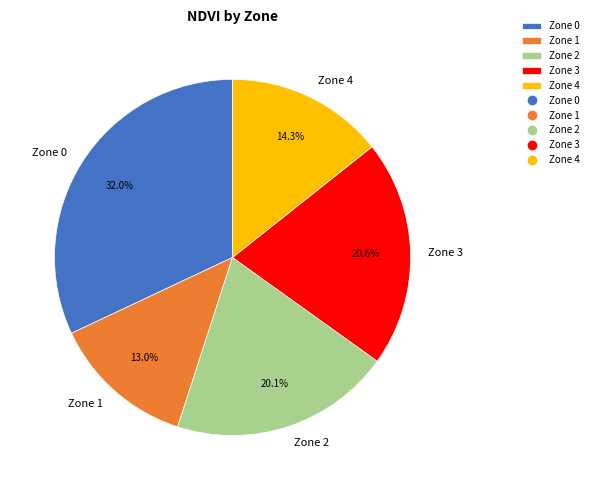

Combined, do Zone 4 and Zone 2 account for over 50%?

No